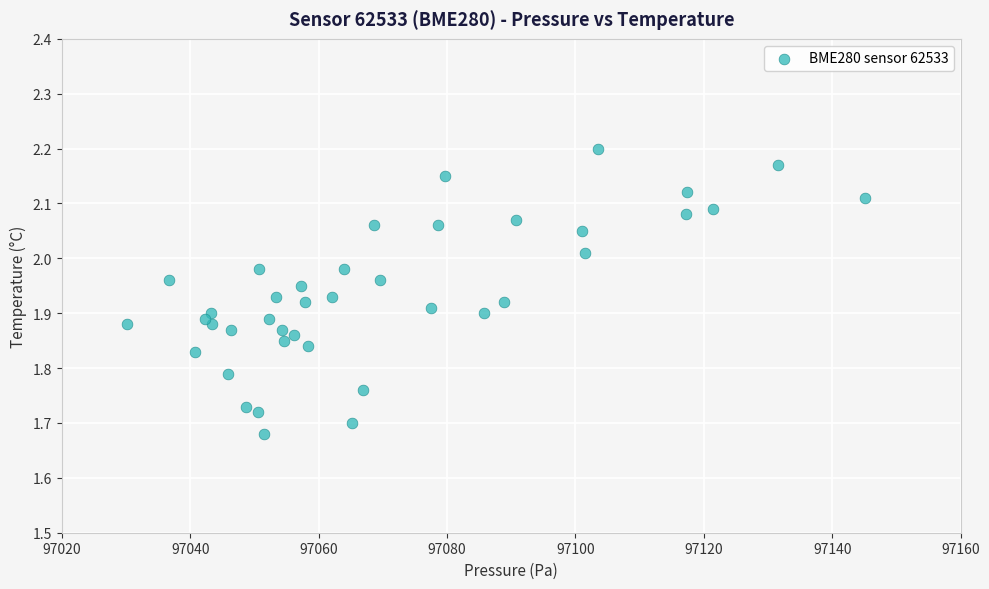

What is the range of Y values (max minus min)?

0.5